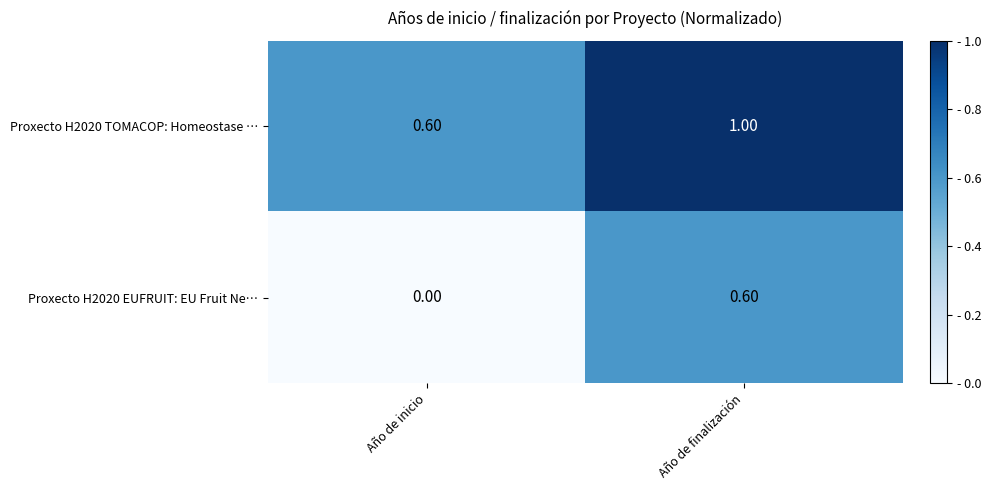

Rank the series at Año de finalización from highest to lowest value.

Proxecto H2020 TOMACOP: Homeostase …, Proxecto H2020 EUFRUIT: EU Fruit Ne…